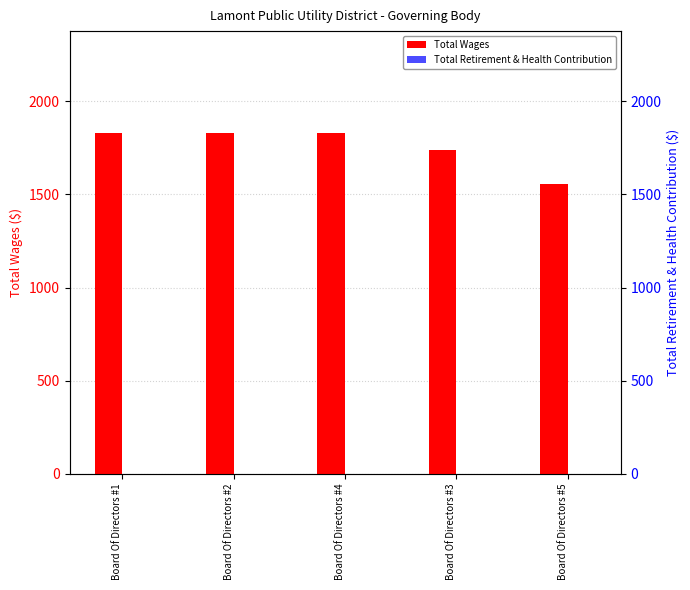

At which category is the sum across all series the highest?

Board Of Directors #1